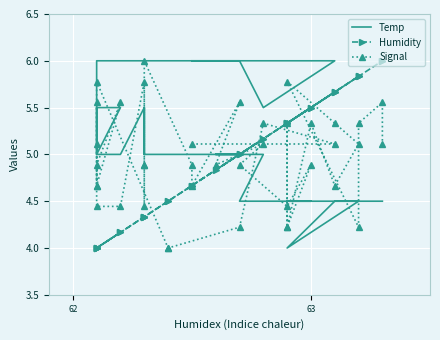

Which series ends up on top after the final intersection of Signal and Humidity?

Humidity